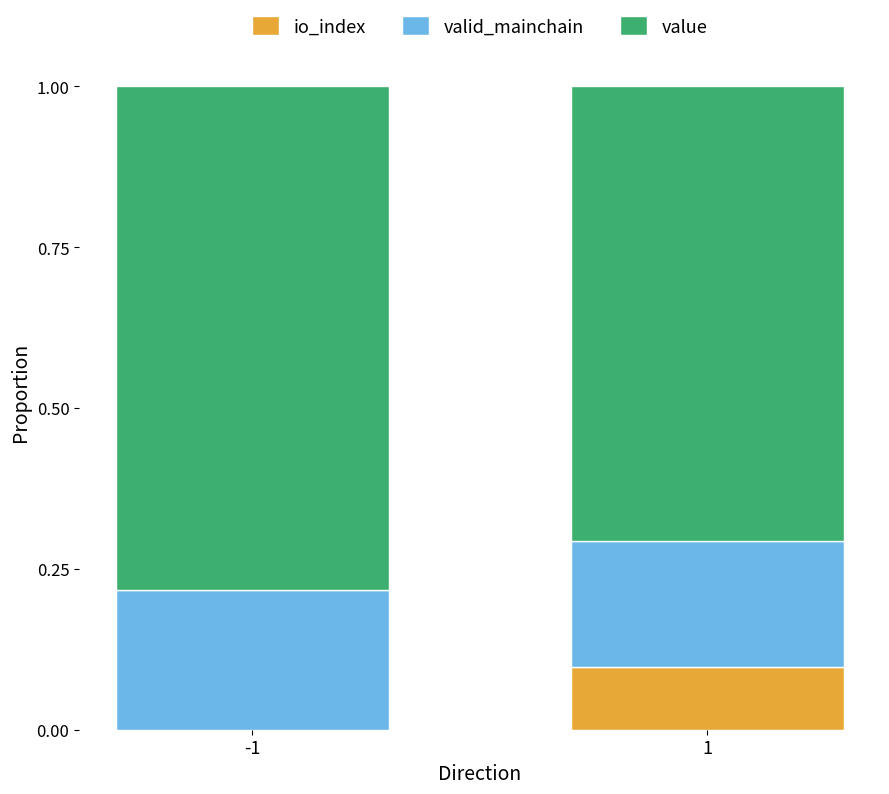

The io_index series shows 0.0 at -1. True or false?

True